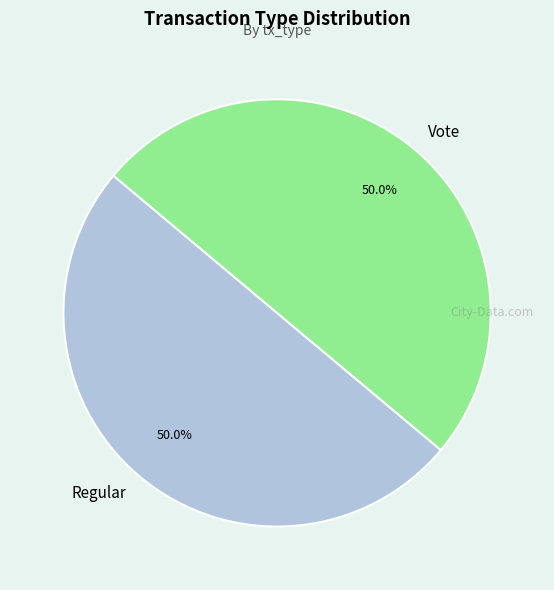

Combined, what portion of the pie is Regular and Vote?

100.0%